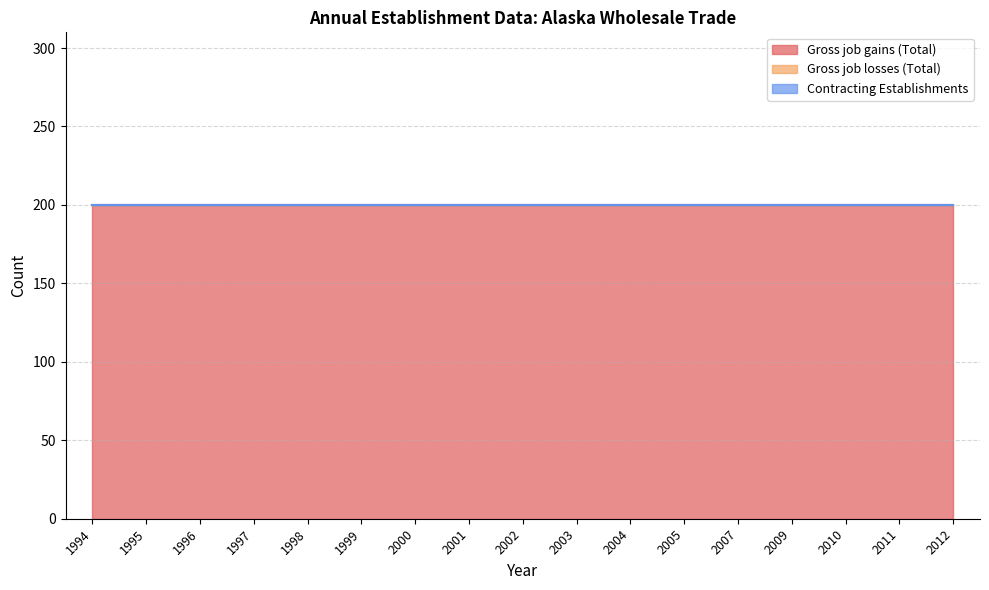

Reading left to right, what are all the values shown in this chart?

Gross job gains (Total): 200	200	200	200	200	200	200	200	200	200	200	200	200	200	200	200	200
Gross job losses (Total): 0	0	0	0	0	0	0	0	0	0	0	0	0	0	0	0	0
Contracting Establishments: 0	0	0	0	0	0	0	0	0	0	0	0	0	0	0	0	0